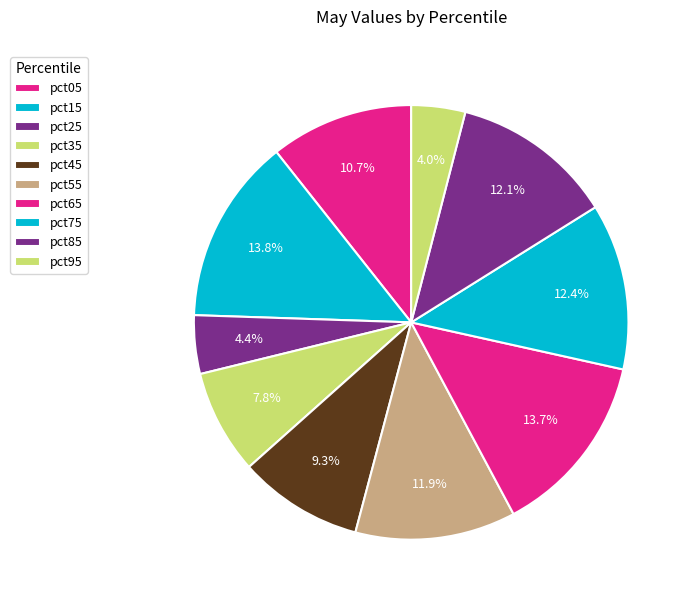

Between pct45 and pct75, which is larger?

pct75